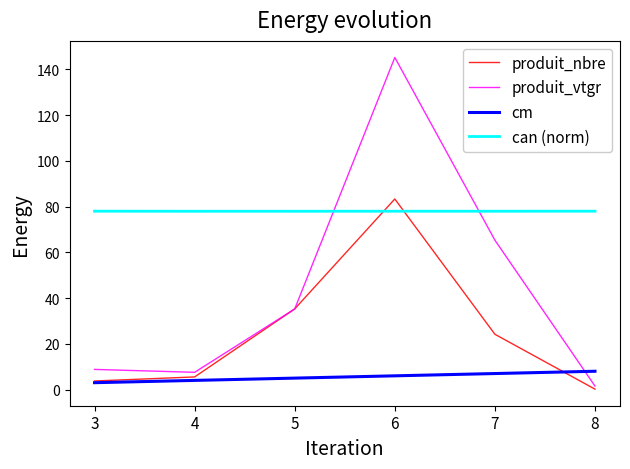

Is the value of can (norm) at 8 greater than the value of produit_vtgr at 8?

Yes